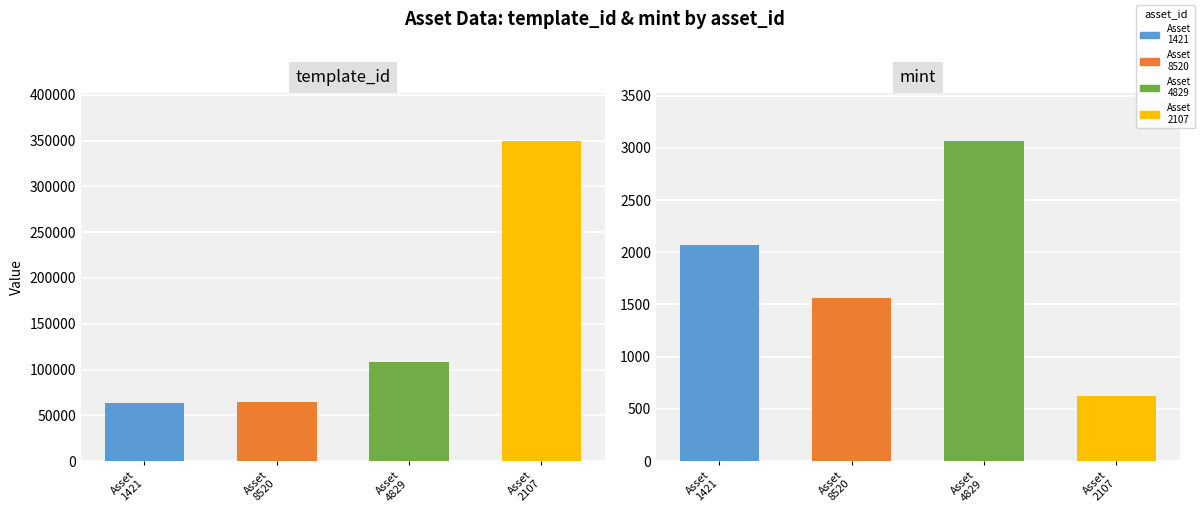

Are the bars horizontal?

No